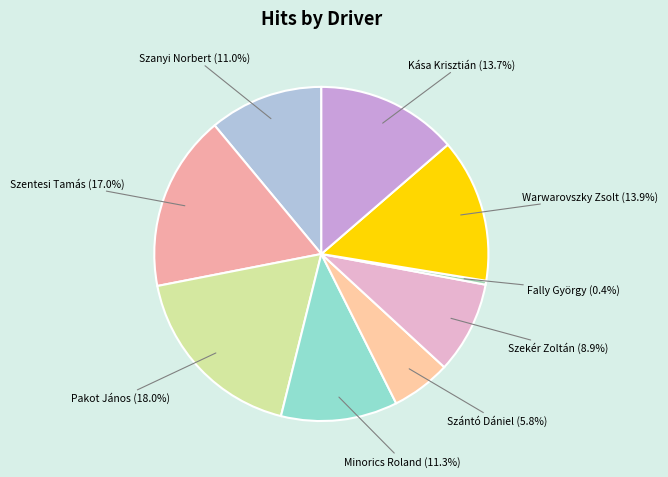

Count the number of slices in the pie.

9